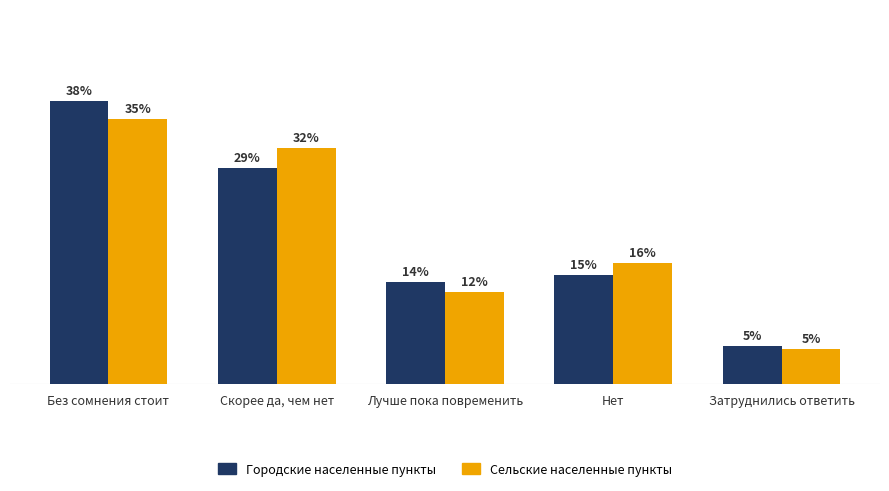

Which series has the largest range (max minus min)?

Городские населенные пункты